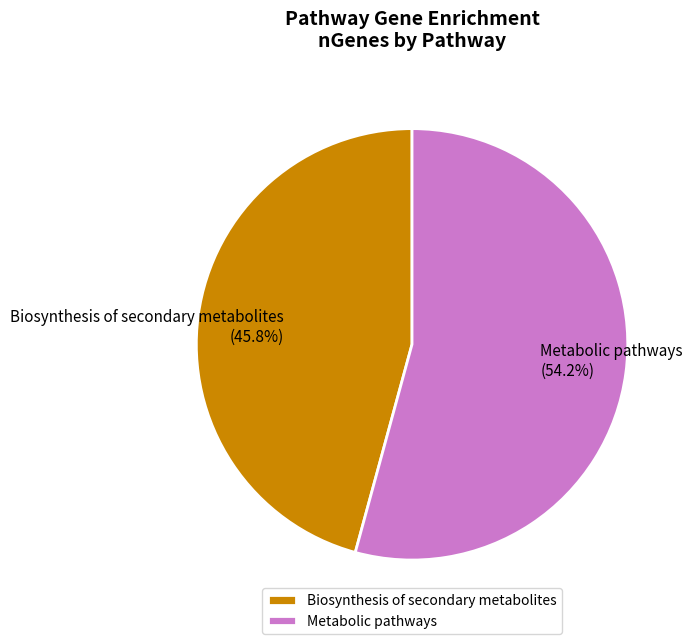

What is the ratio of the value at Metabolic pathways to the value at Biosynthesis of secondary metabolites?

1.2